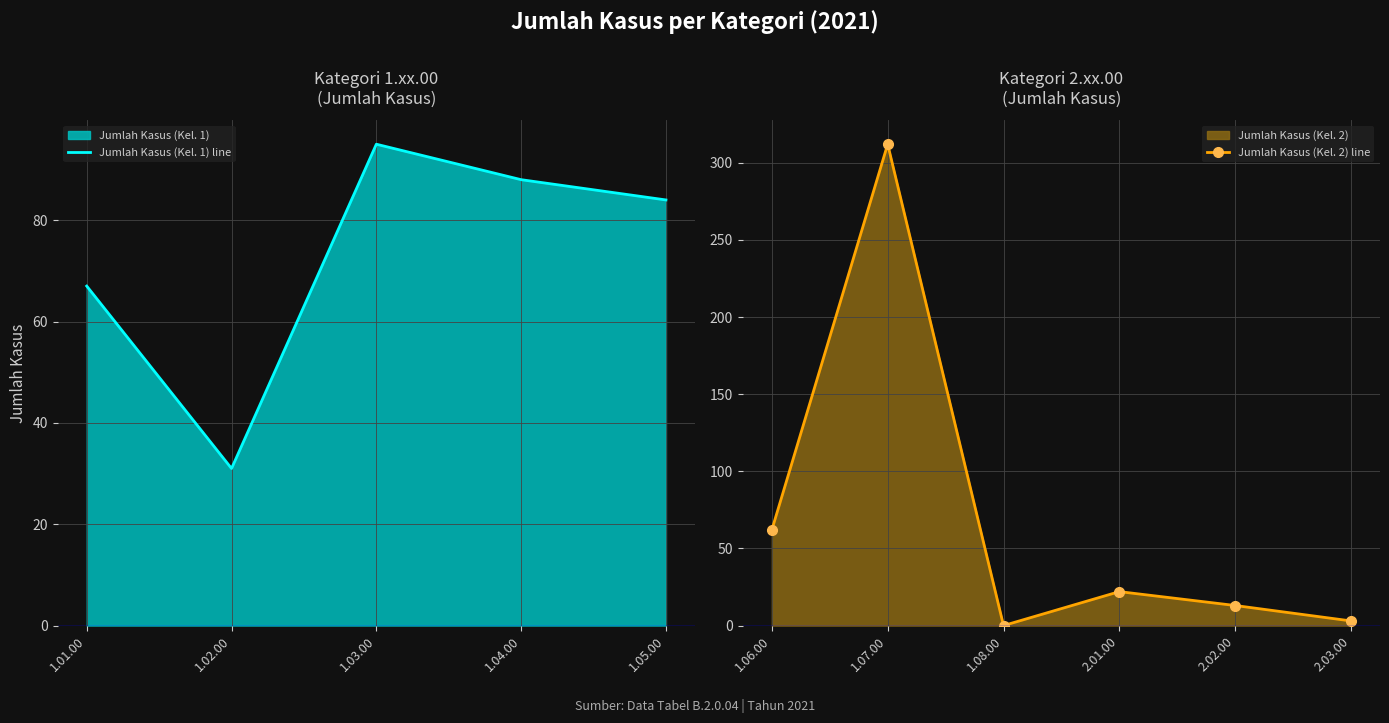

What is the label of the 3rd point from the left?

1.03.00